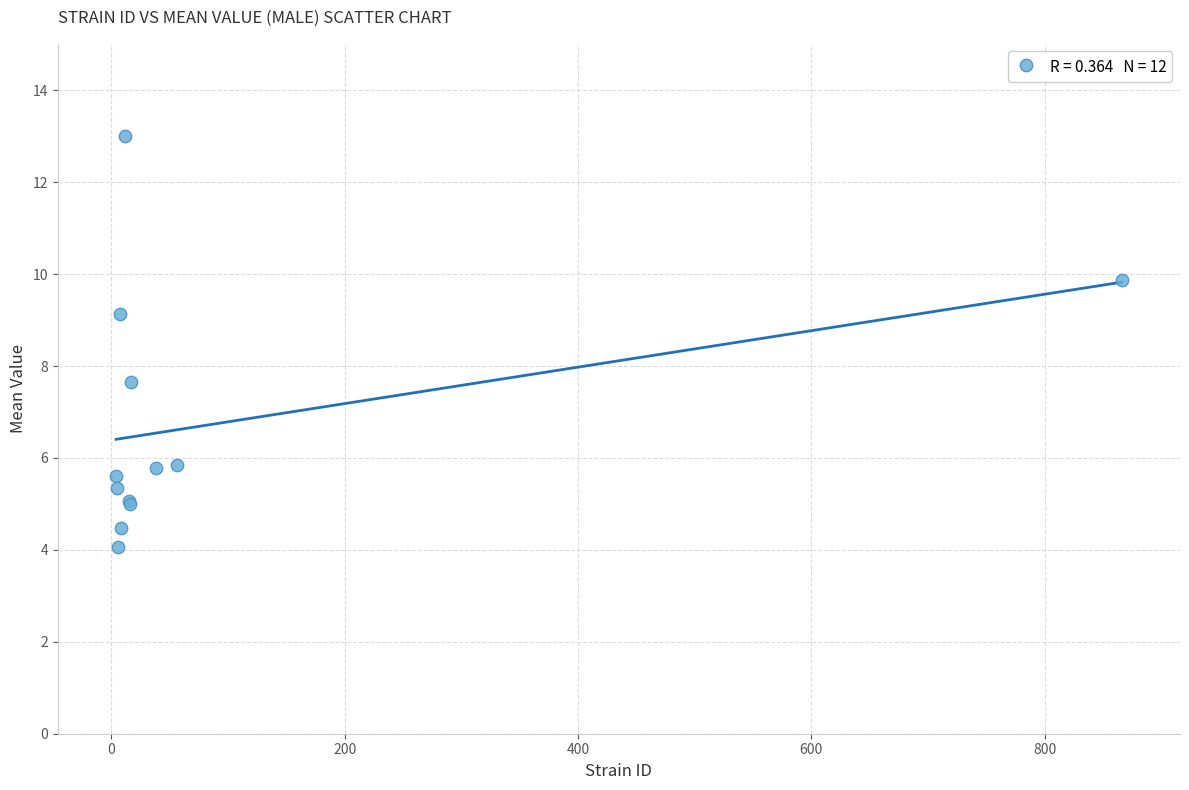

What Y value in the scatter plot is closest to 8?

7.7